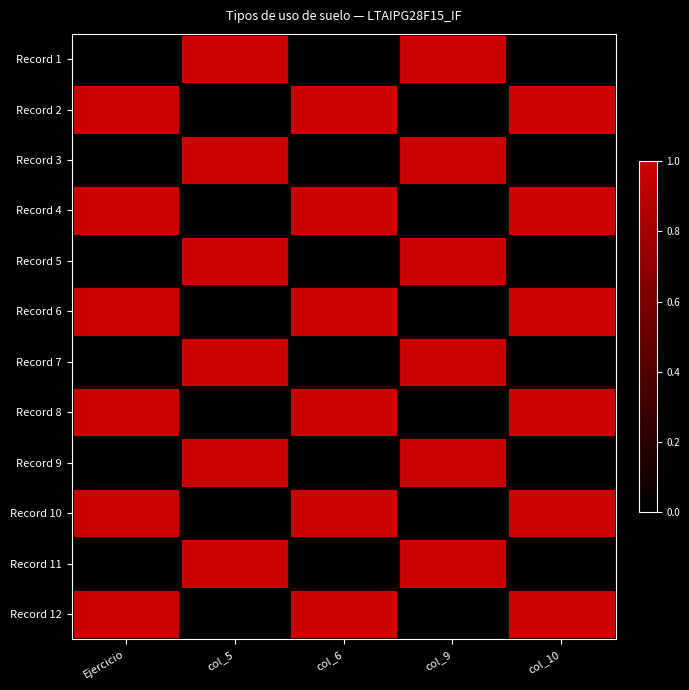

Which label corresponds to the largest value in the chart?

col_5